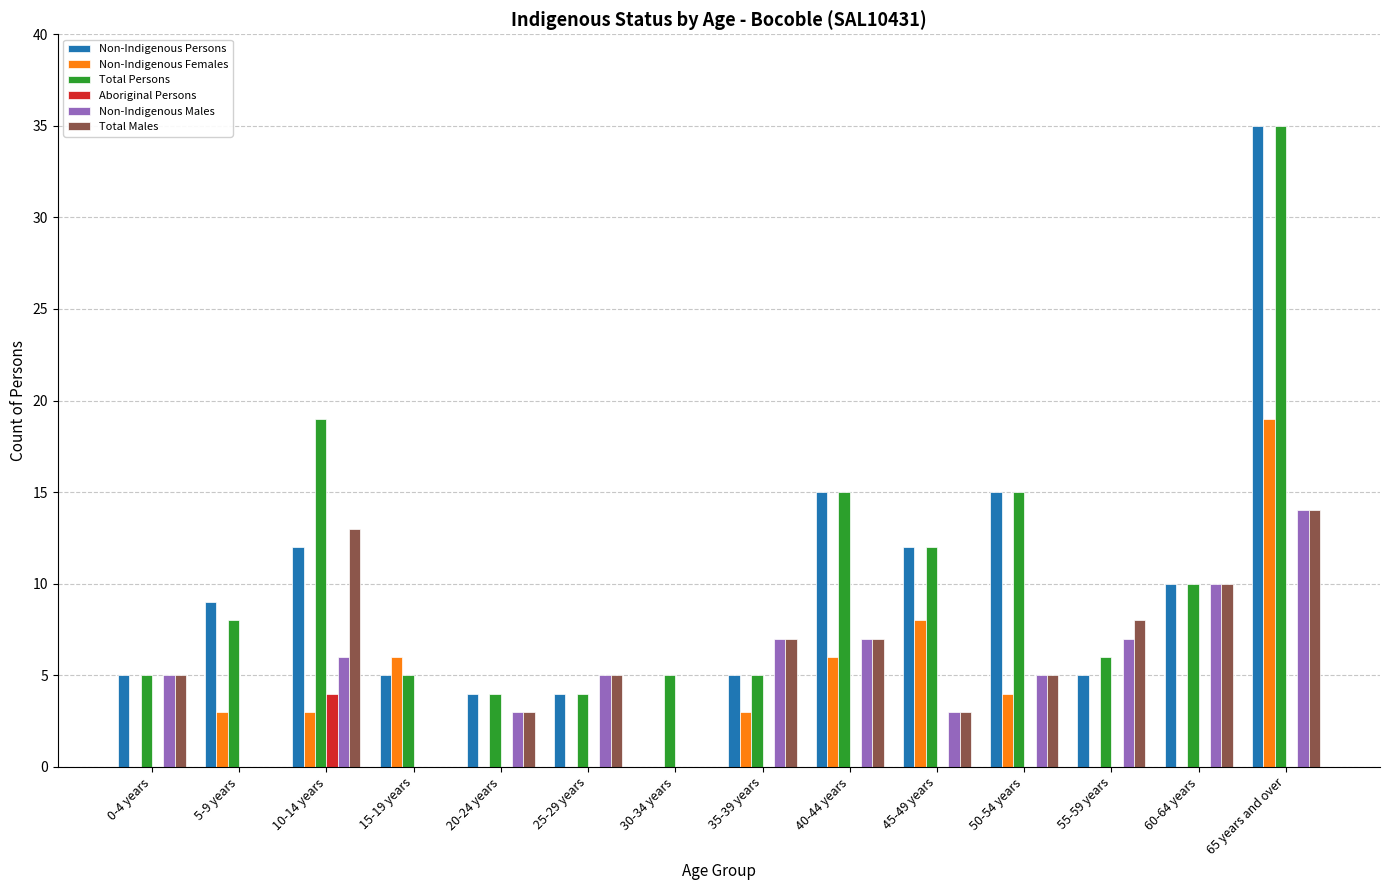

What is the sum of the Non-Indigenous Persons values at 45-49 years and 30-34 years?

12